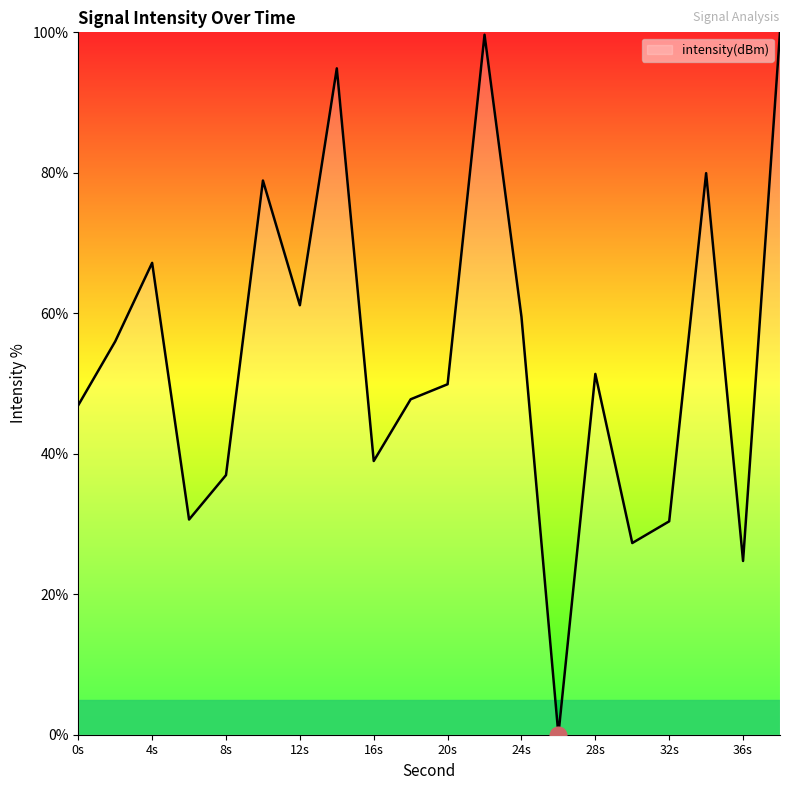

What is the difference between the maximum and minimum values?

100.0